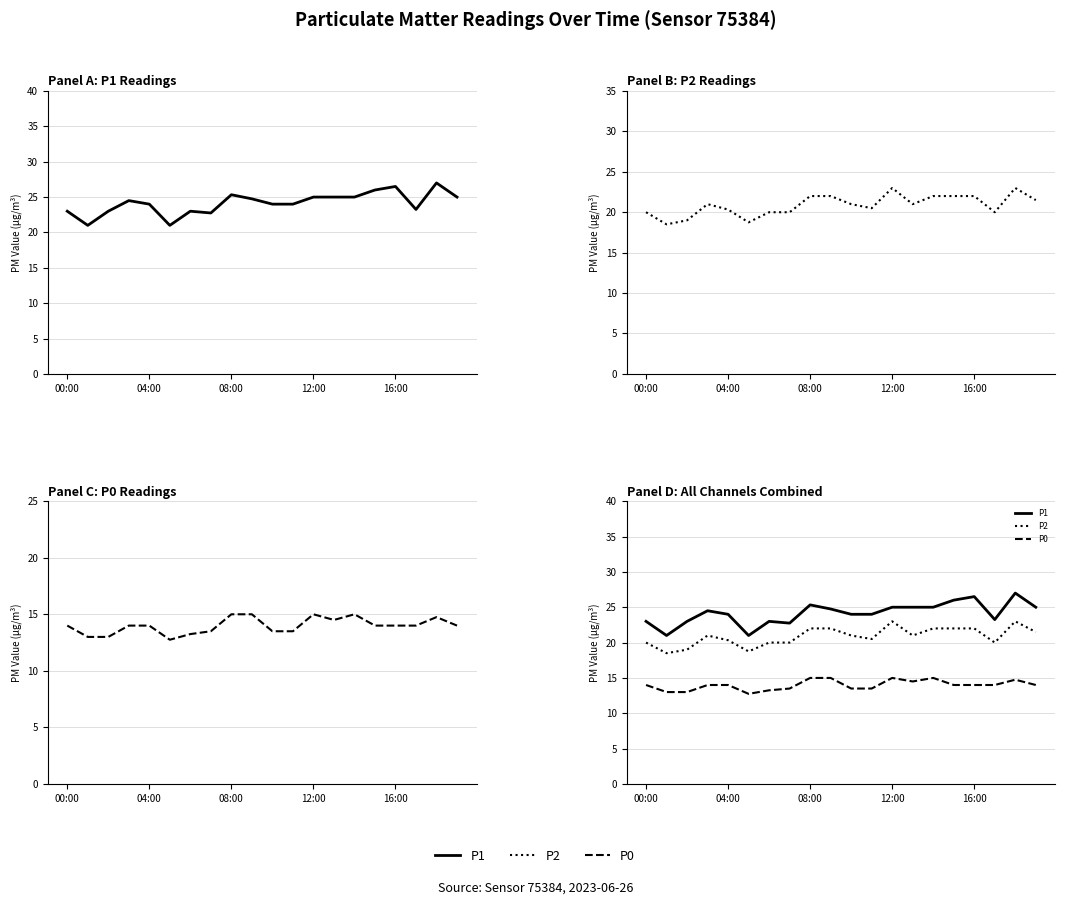

How many categories are shown in the chart?

20